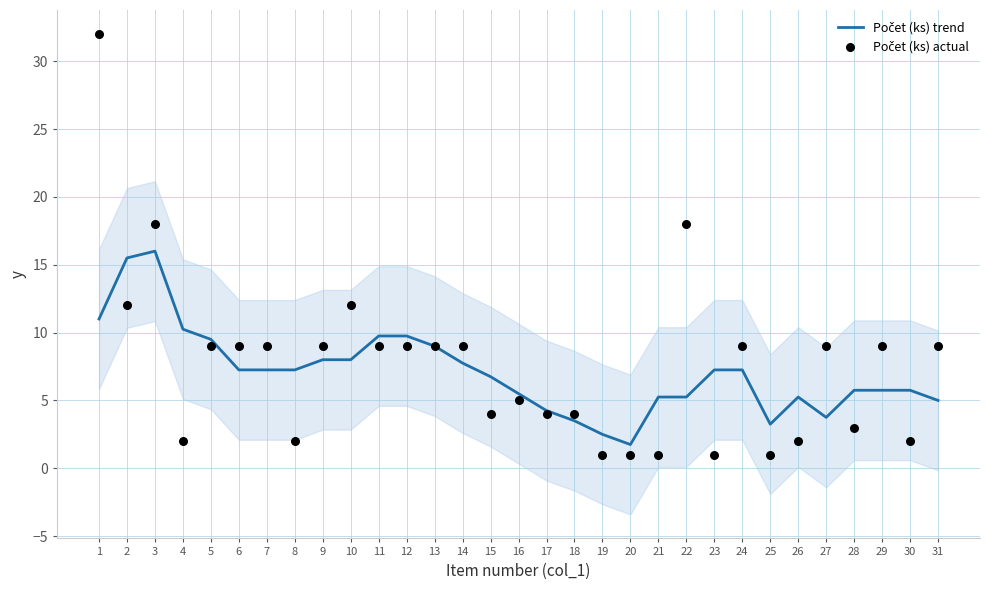

Is the value of Počet (ks) actual at 16 greater than the value of Počet (ks) trend at 22?

No